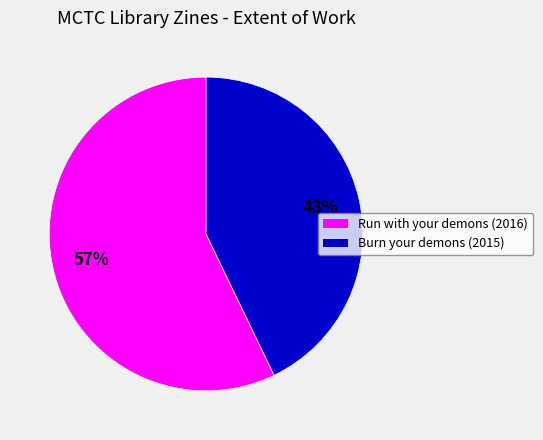

To the nearest percent, what portion does Burn your demons (2015) represent?

43%